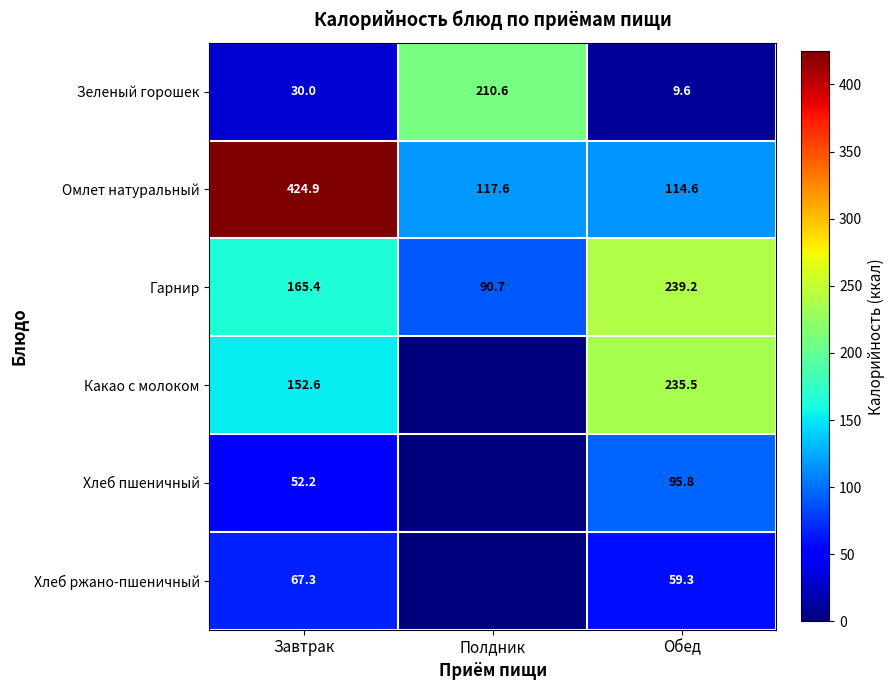

What value does the Омлет натуральный series have at Завтрак?

424.9